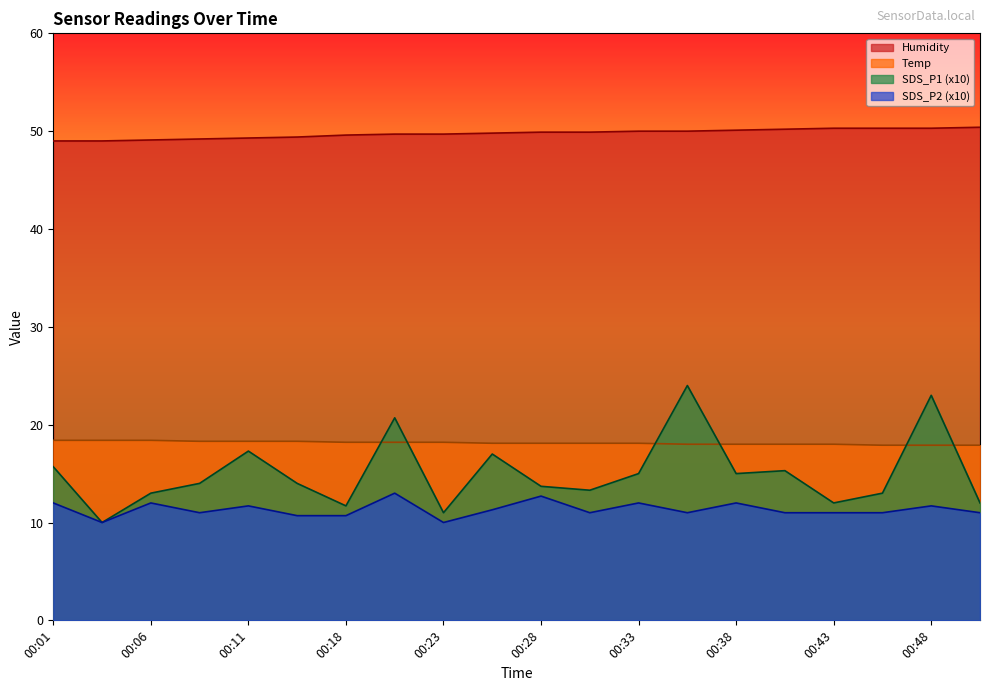

What is the difference between the maximum and second lowest values in the Humidity series?

1.4